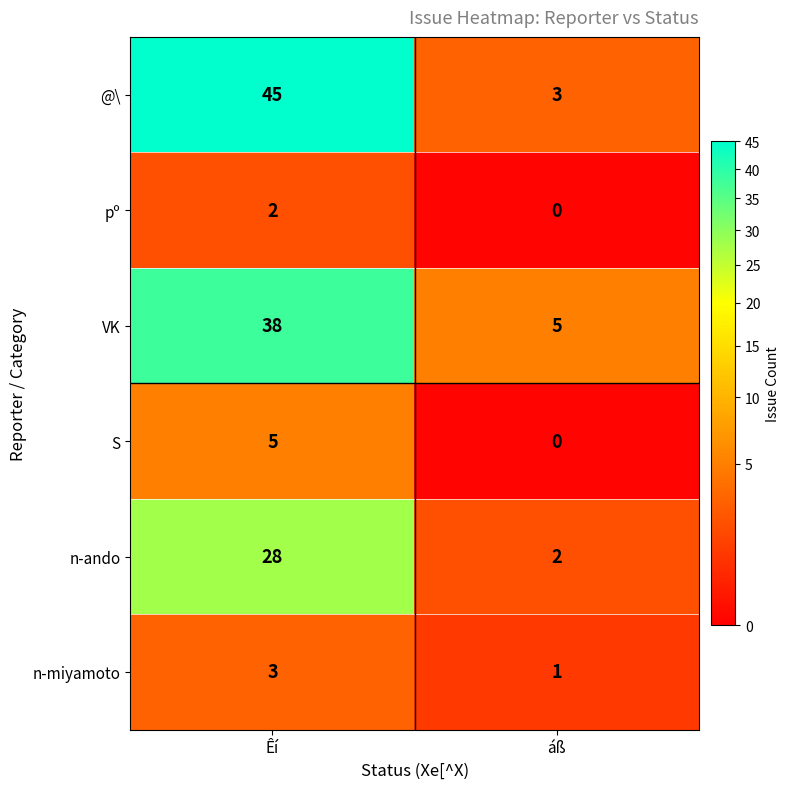

How many data points does each series have?

2